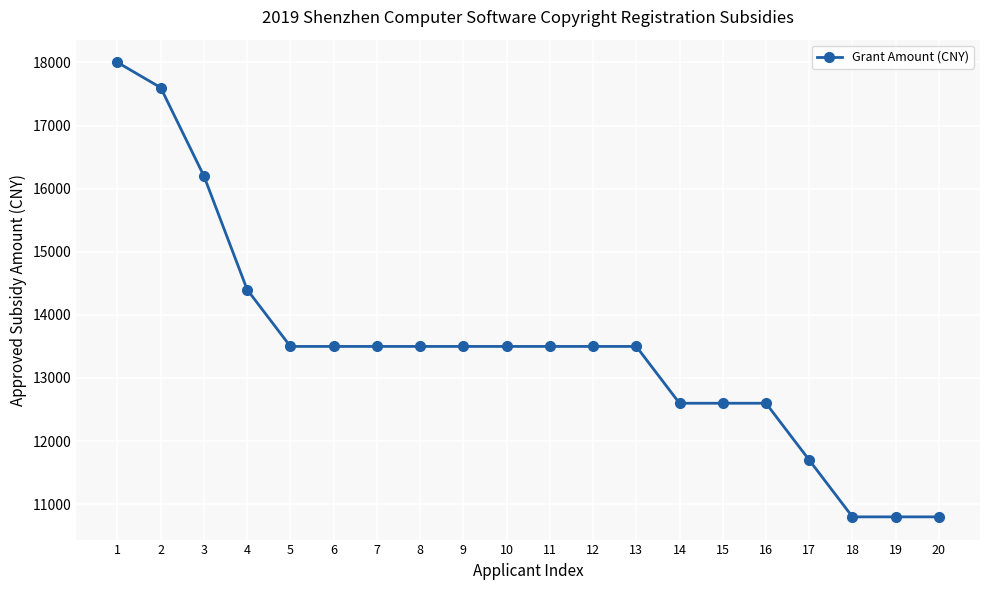

Reading right to left, what are all the values shown in this chart?

10800	10800	10800	11700	12600	12600	12600	13500	13500	13500	13500	13500	13500	13500	13500	13500	14400	16200	17600	18000